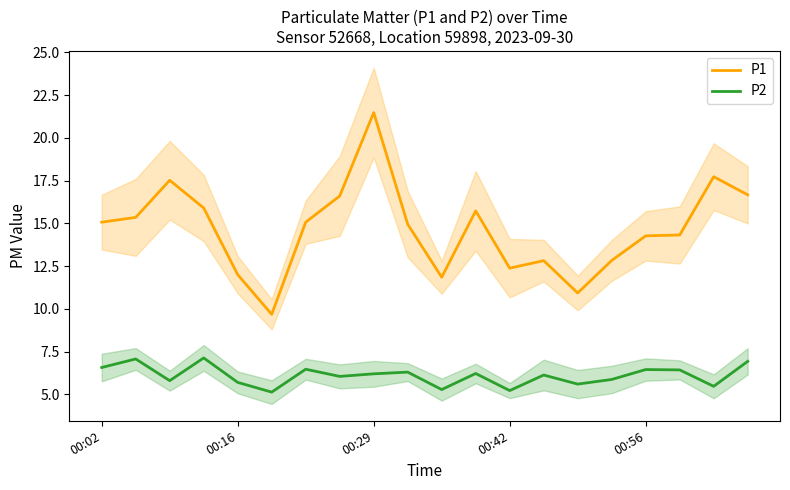

At which label does P1 reach its peak?

00:29